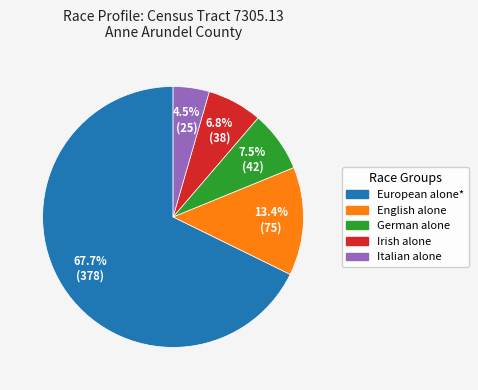

Count the number of slices in the pie.

5